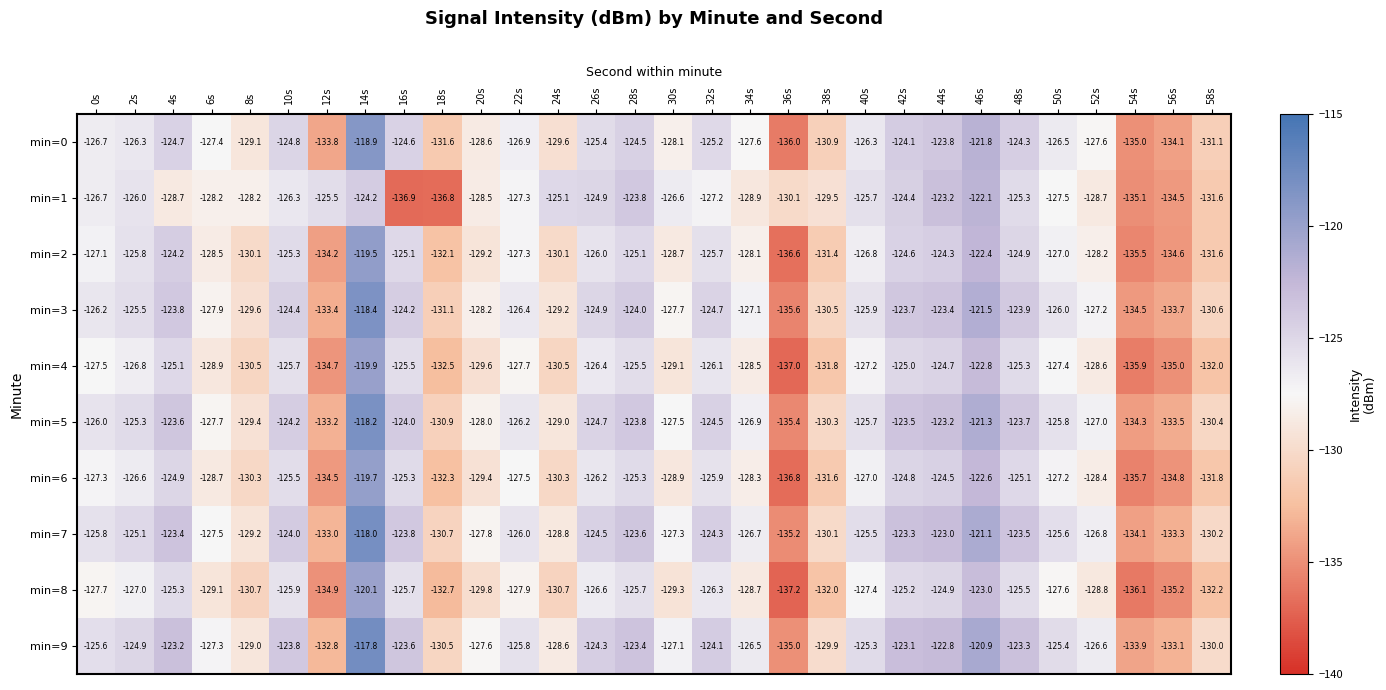

What is the minimum value shown in the chart?

-137.2